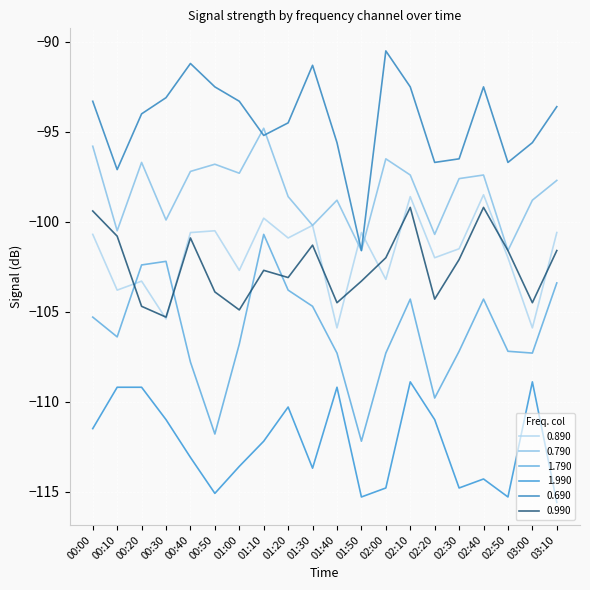

Rank the series by their maximum value, from lowest to highest.

1.990, 1.790, 0.990, 0.890, 0.790, 0.690